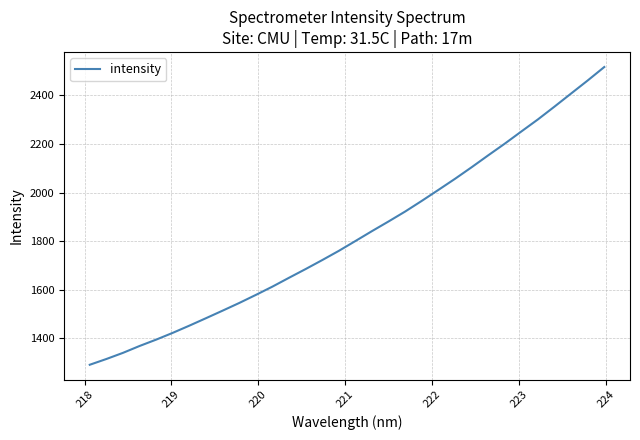

What is the minimum value shown in the chart?

1291.0